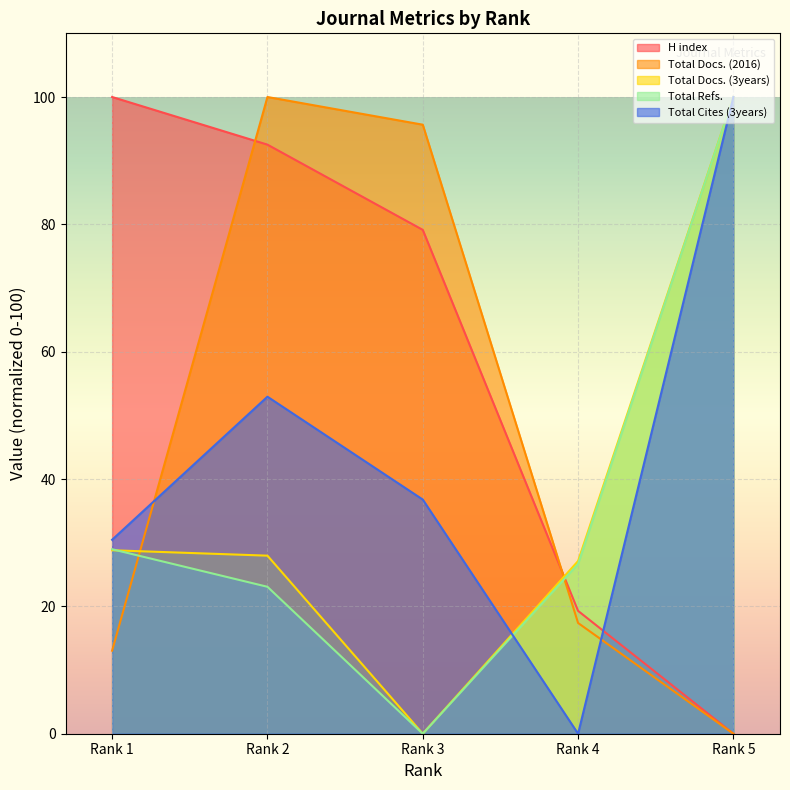

At which category does Total Refs. reach its first local valley?

Rank 3